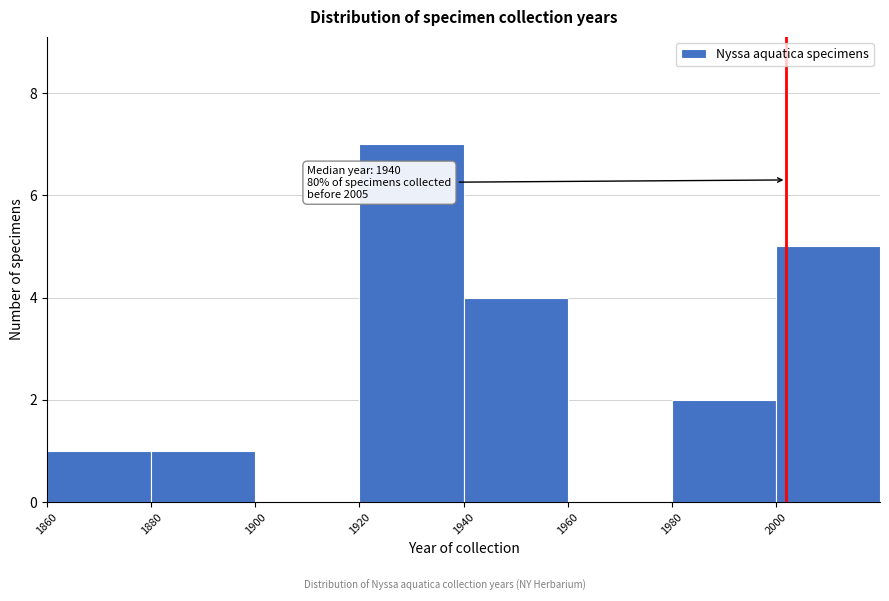

Over which range of the x-axis is the bar tallest?

1920 to 1940